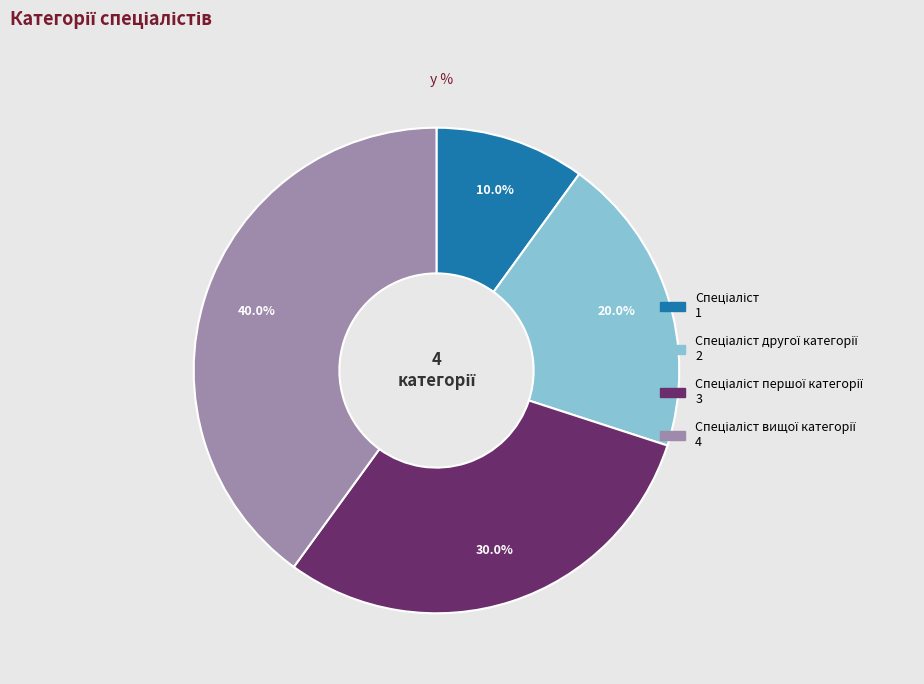

Does any single category account for the majority?

No